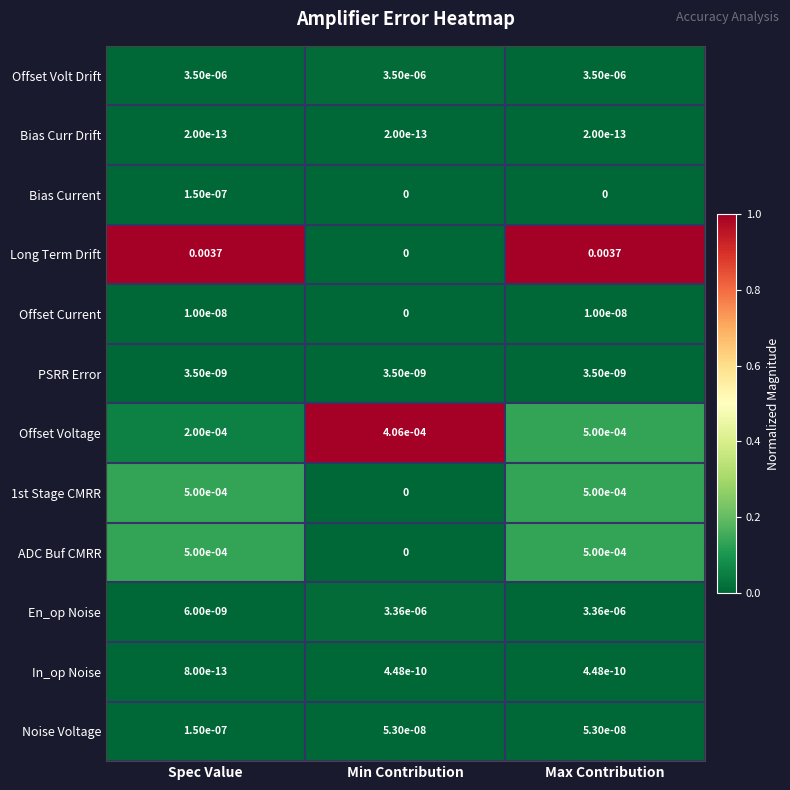

At which label is Offset Voltage closest to 0?

Spec Value